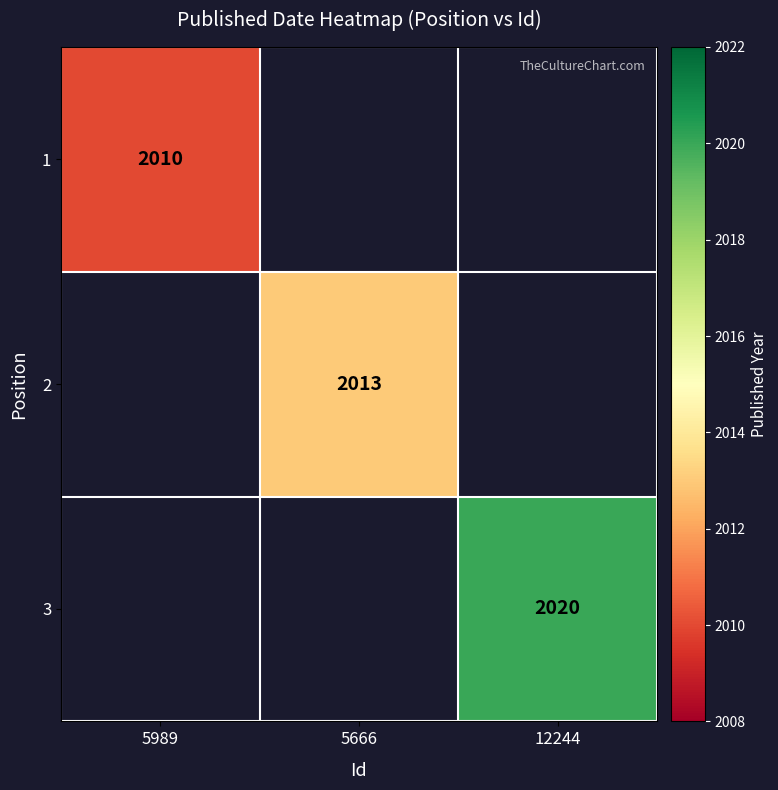

At which category does the chart reach its minimum across all series?

5989